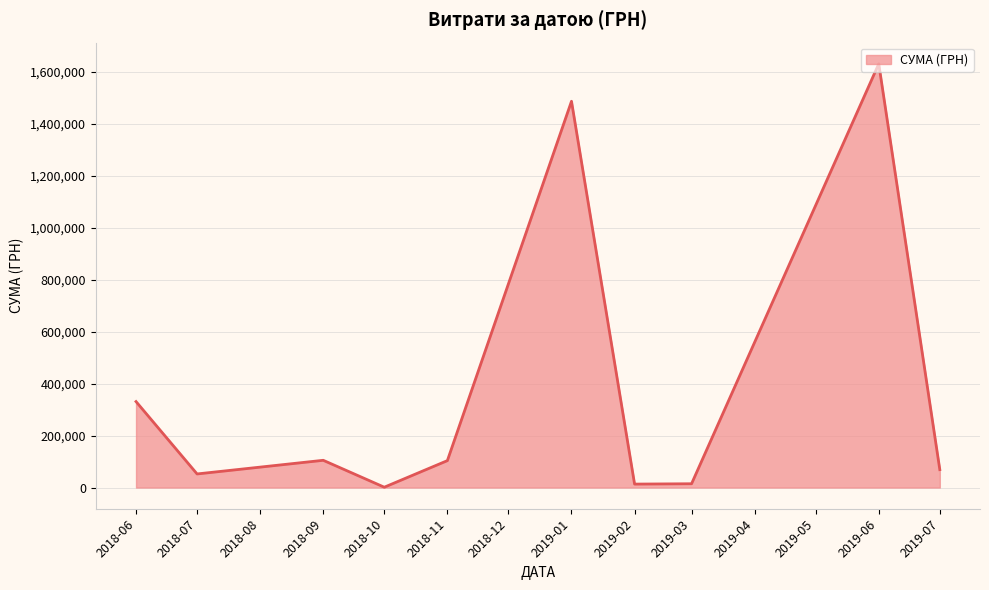

Does the chart display data point markers on the line(s)?

No